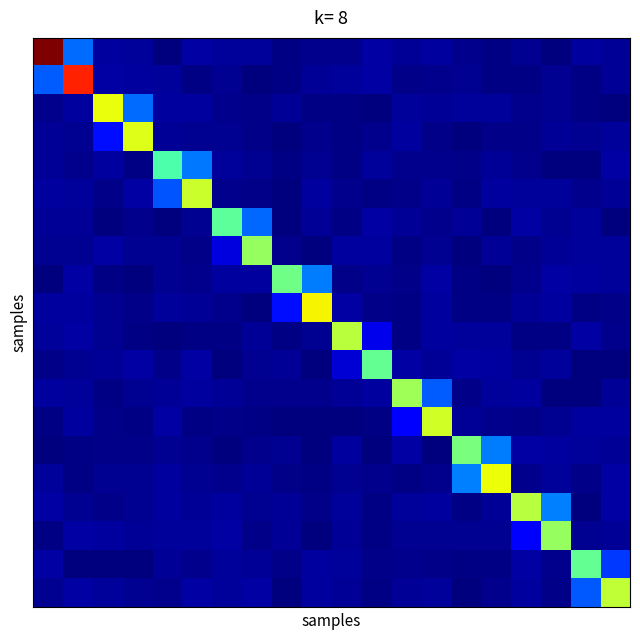

How many distinct data groups are displayed?

20